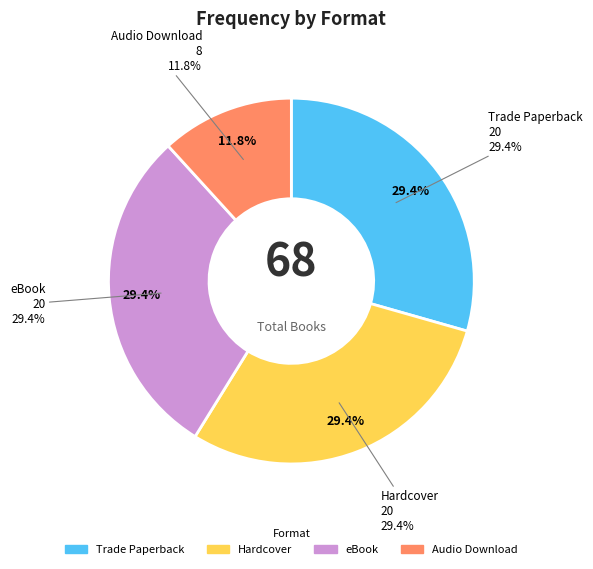

To the nearest percent, what is the combined percentage of eBook and Trade Paperback?

59%